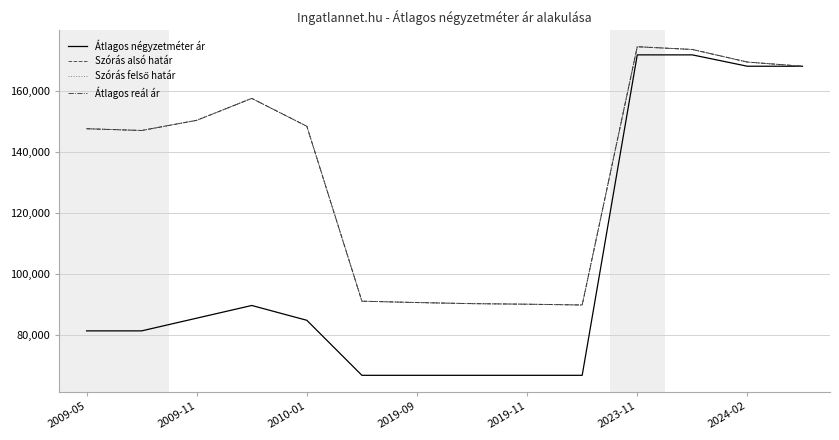

Is this an area chart (filled region under the line)?

No